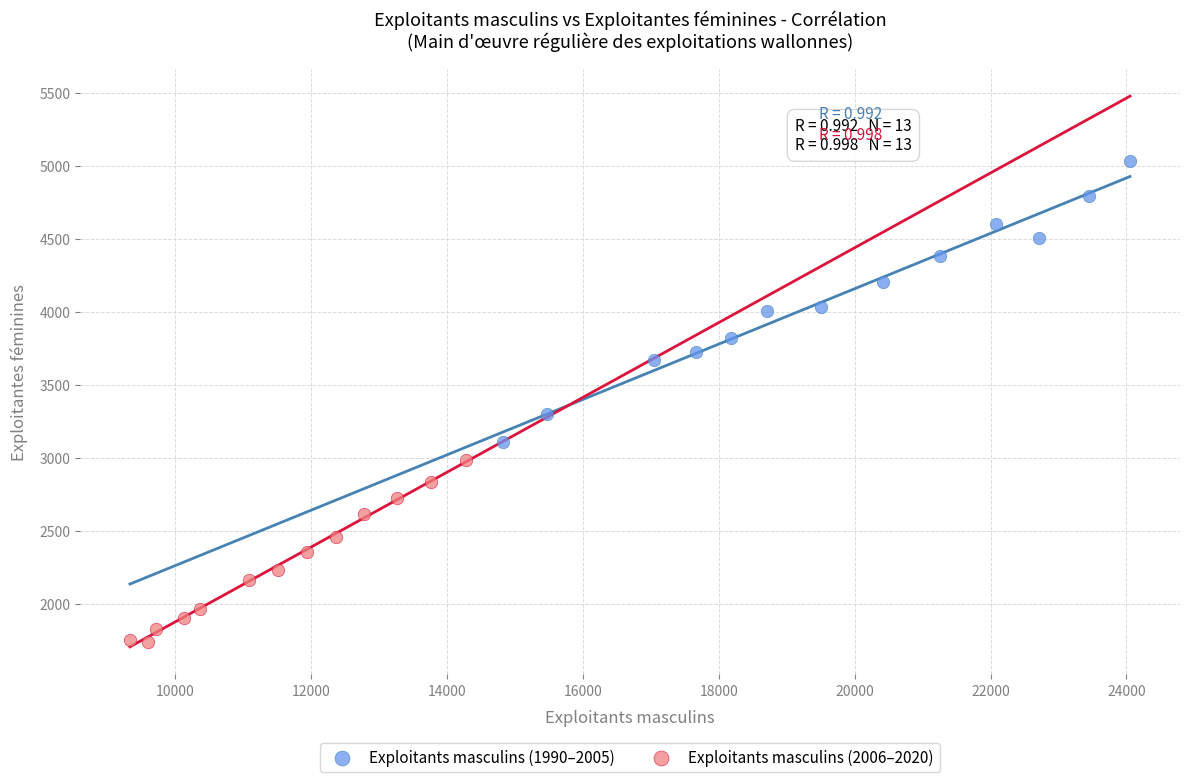

Which series contains the highest Y value?

Exploitants masculins (1990–2005)